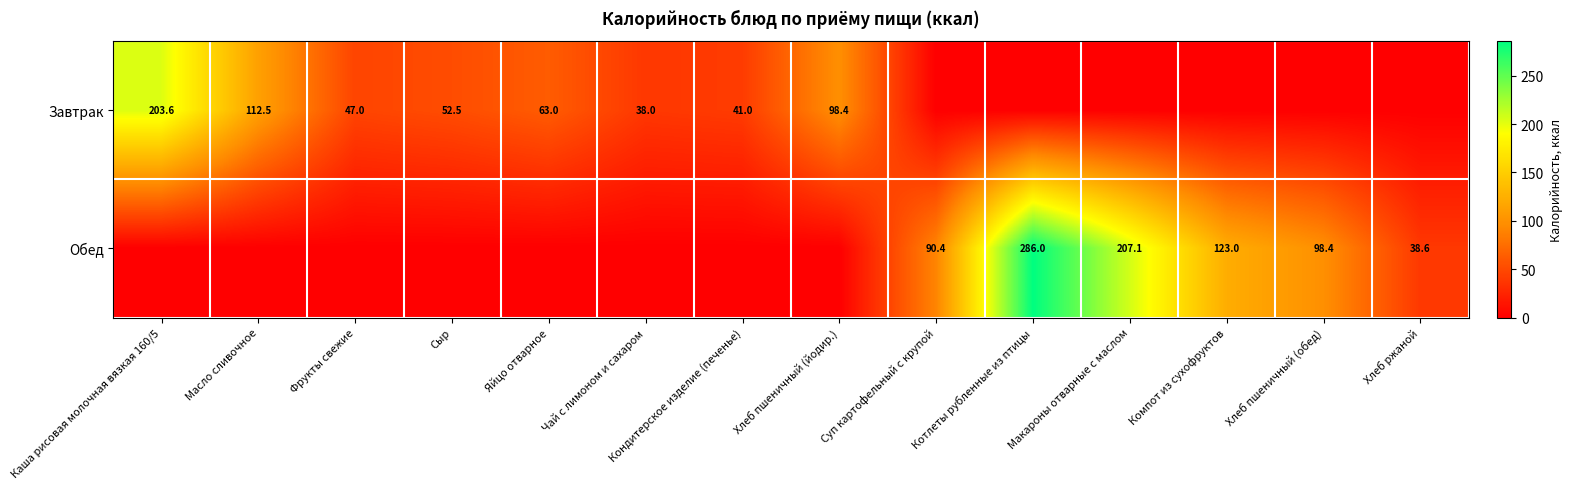

The Обед series shows 343.8 at Макароны отварные с маслом. True or false?

False